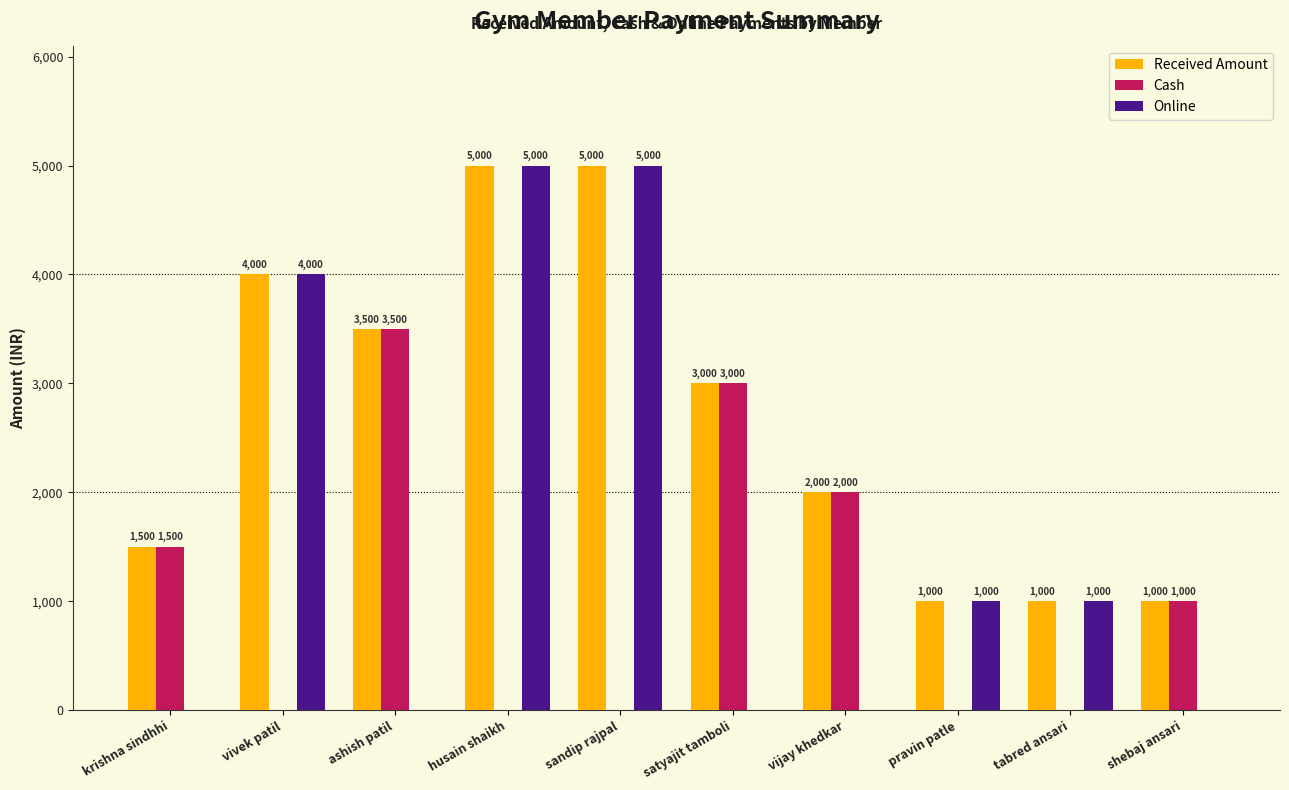

How many groups of bars are there?

10